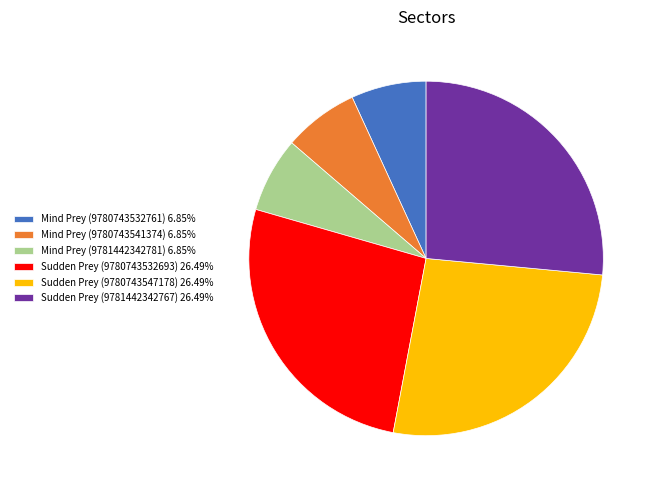

Do Mind Prey (9781442342781) and Sudden Prey (9780743532693) together represent more than half of the pie?

No